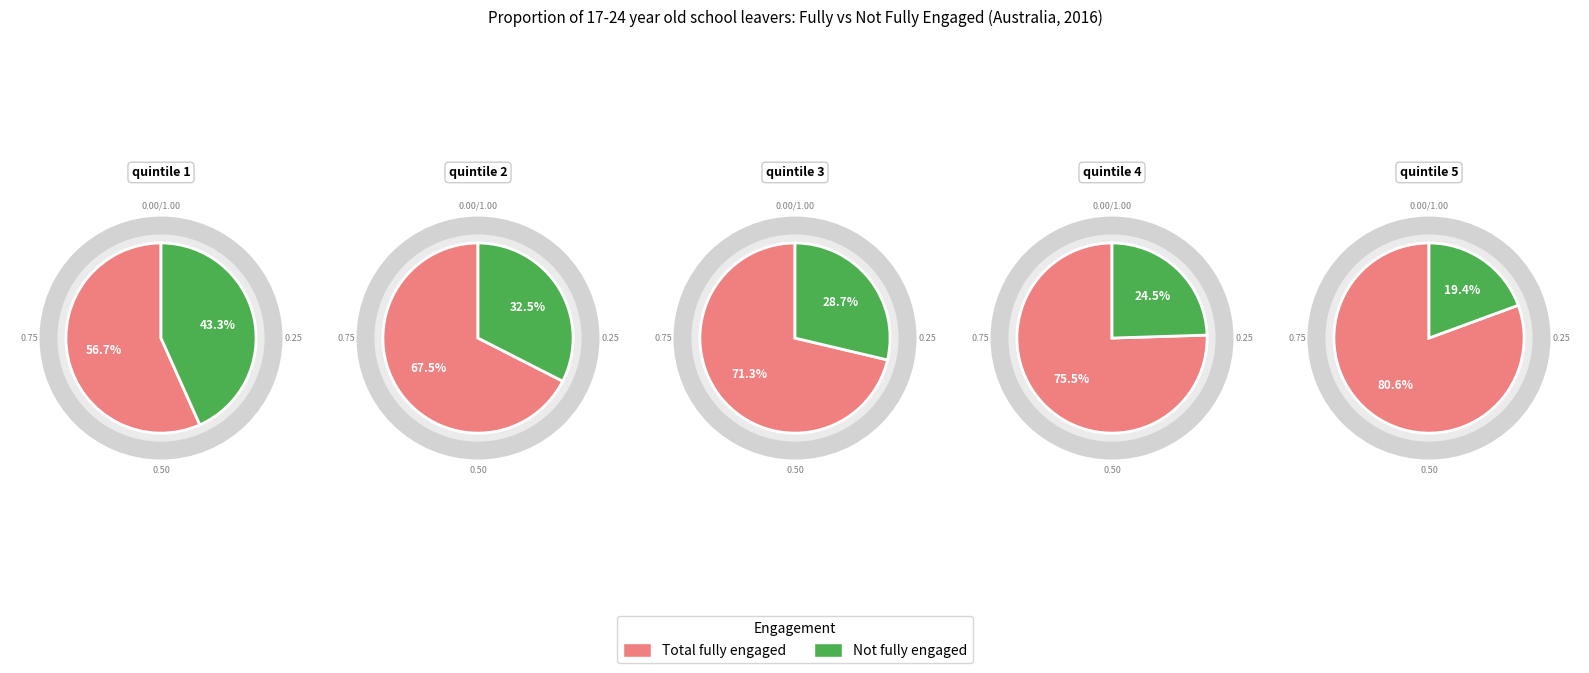

Between SEIFA IRSD quintile 3 and SEIFA IRSD quintile 4, which series saw the biggest shift?

Total fully engaged